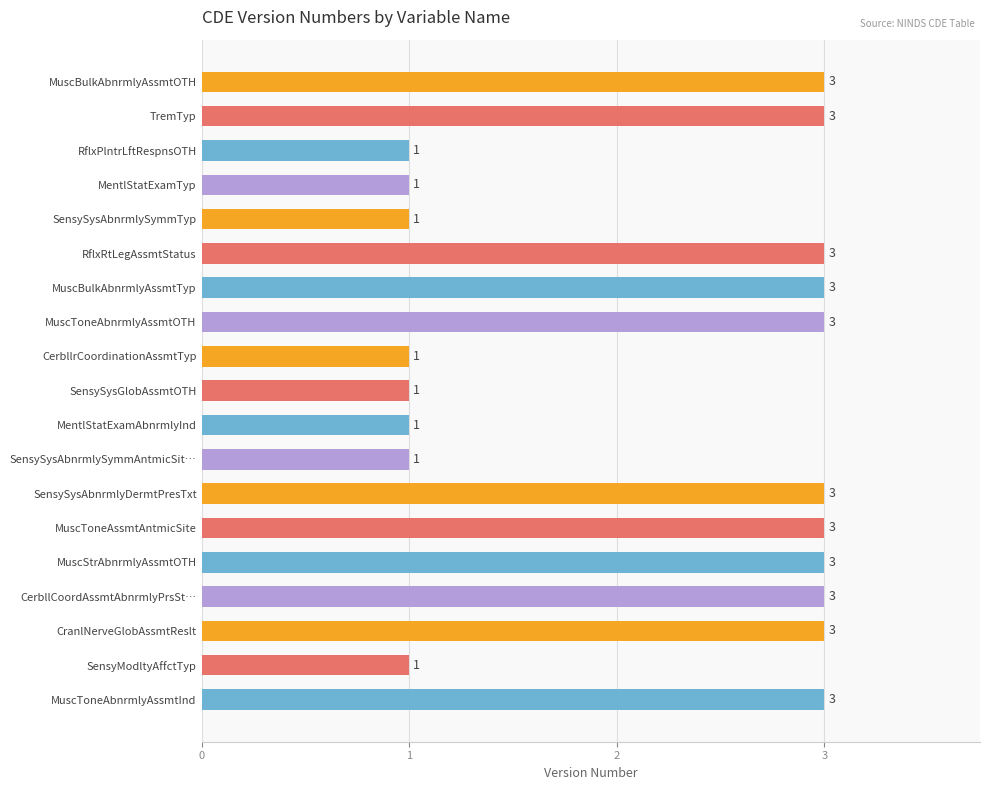

What is the difference between the maximum and minimum values?

2